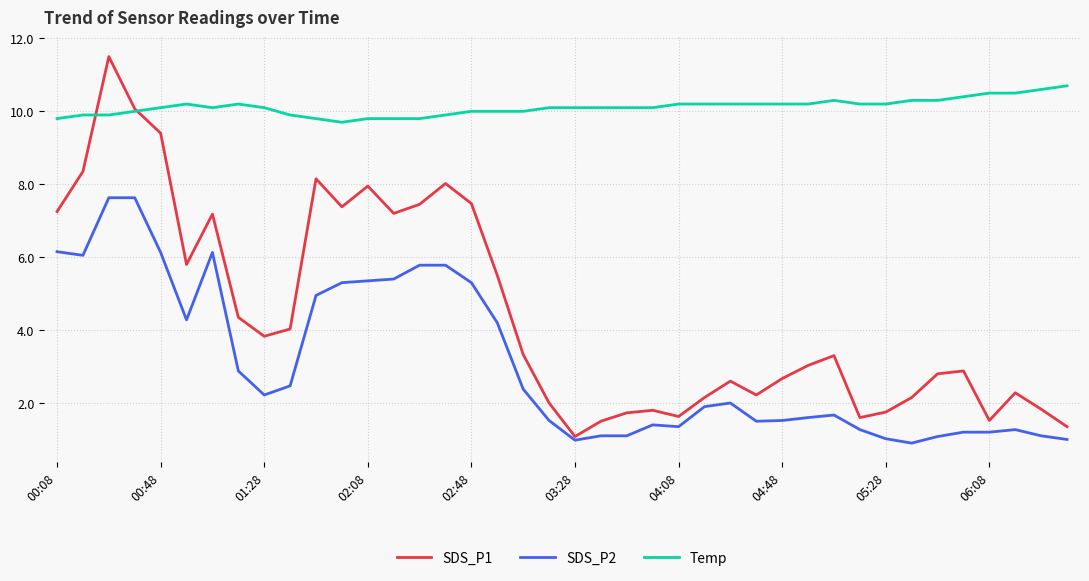

Which series has the largest total across all categories?

Temp